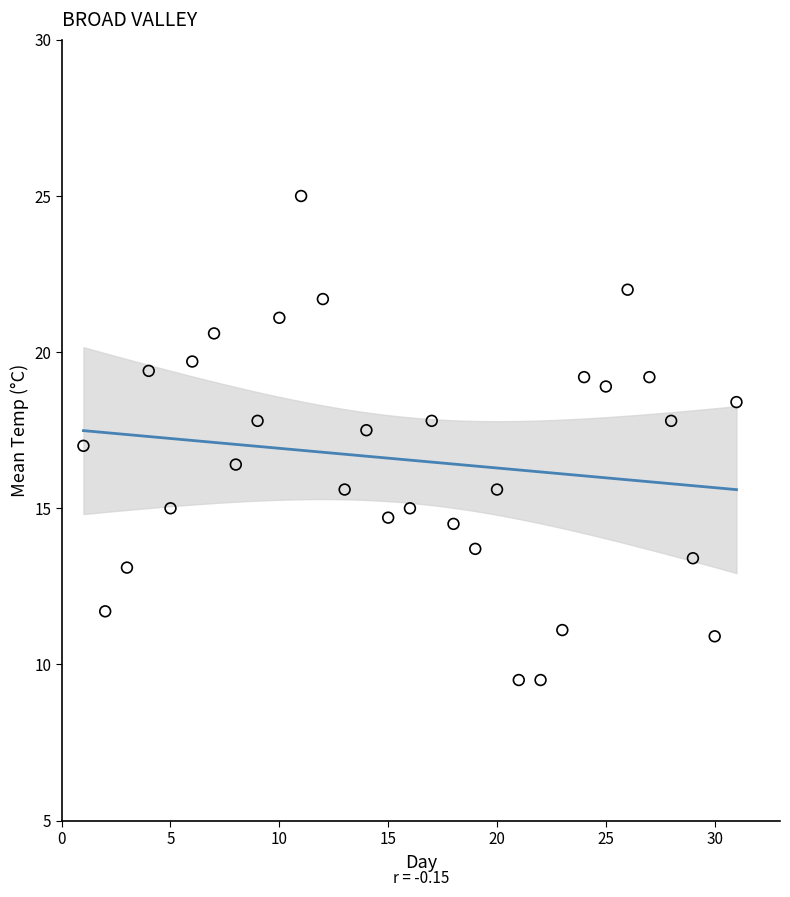

What is the range of Y values (max minus min)?

15.5